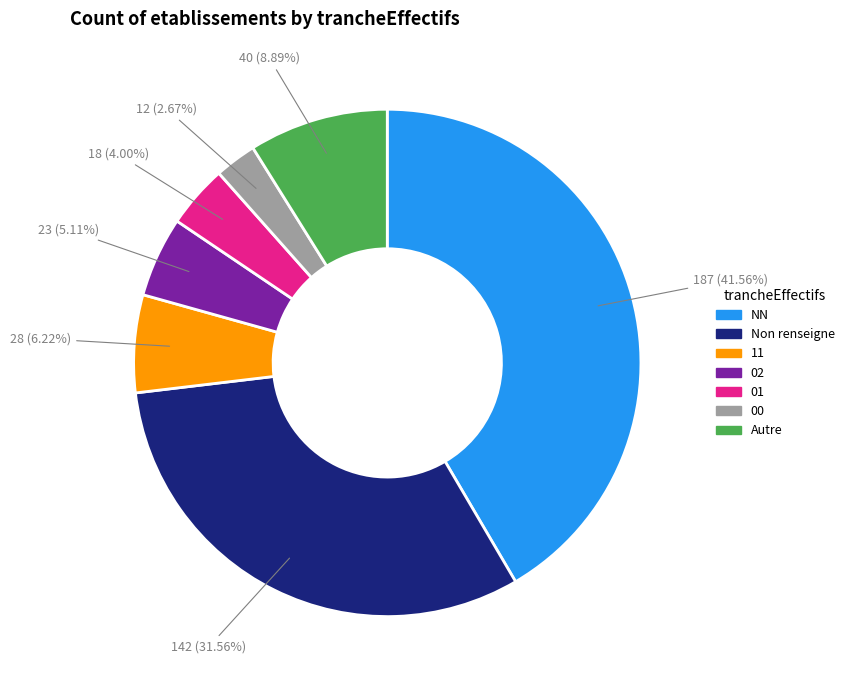

To the nearest percent, what is the average slice percentage?

14%